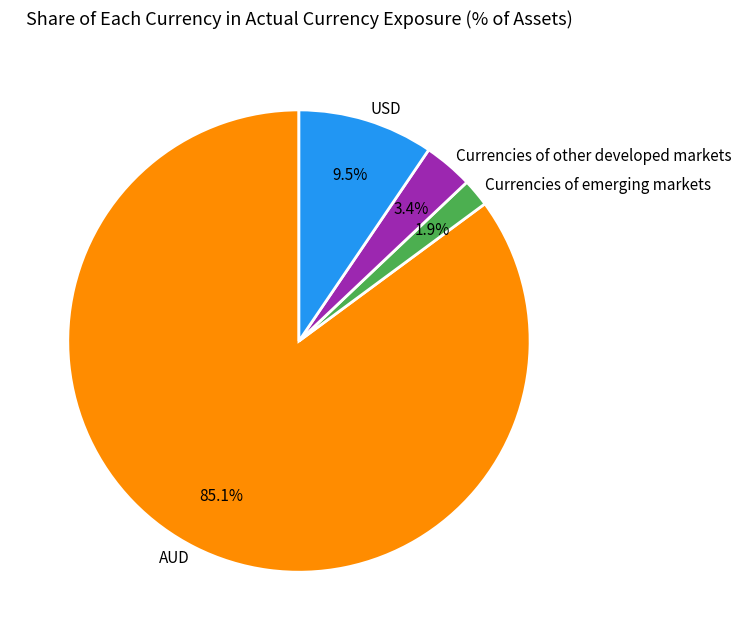

To the nearest percent, what is the difference between the USD and Currencies of other developed markets slice percentages?

6%